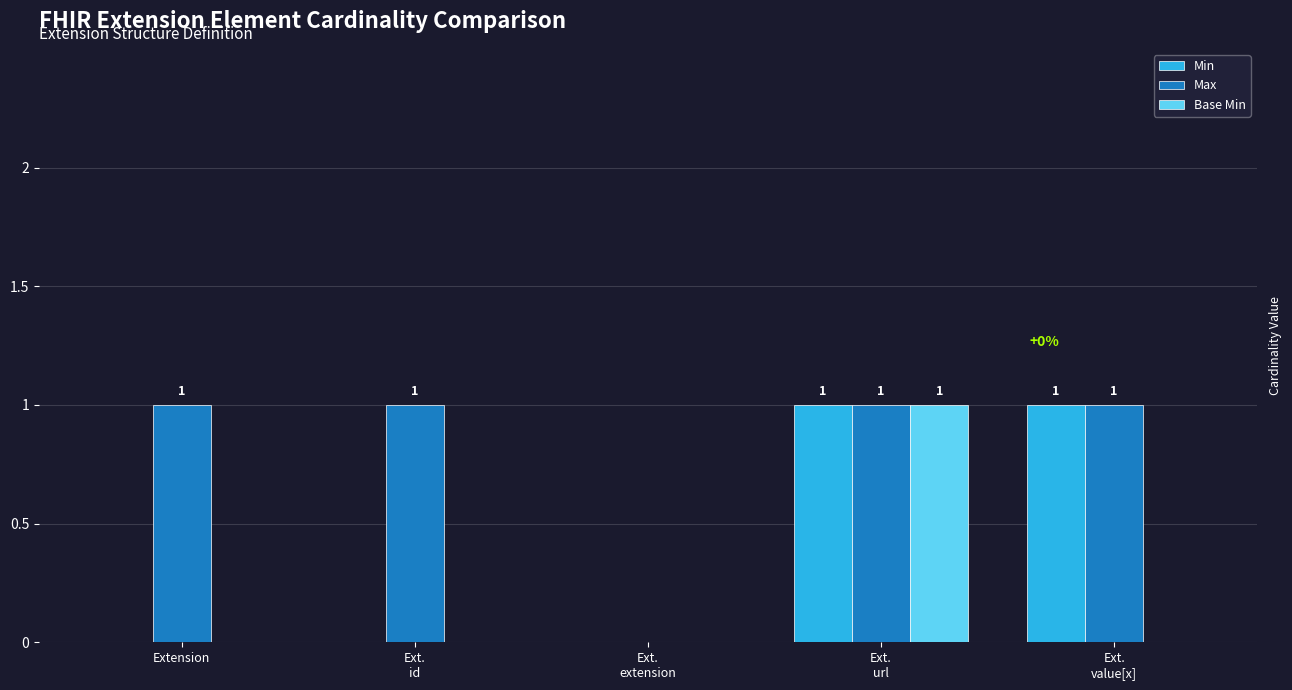

The value of Base Min at Ext.
url is 1. True or false?

True